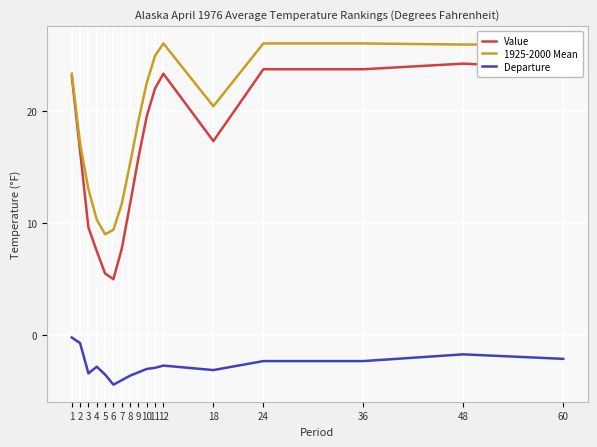

What is the smallest value displayed?

-4.4